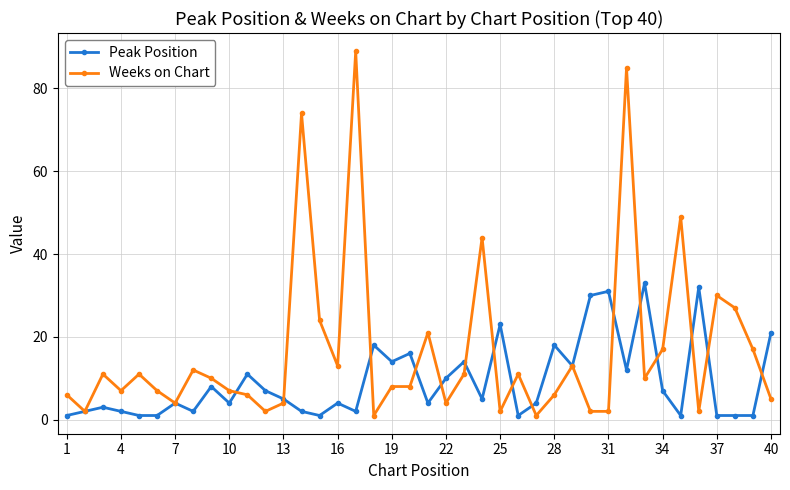

True or false: Peak Position and Weeks on Chart intersect in this chart.

True